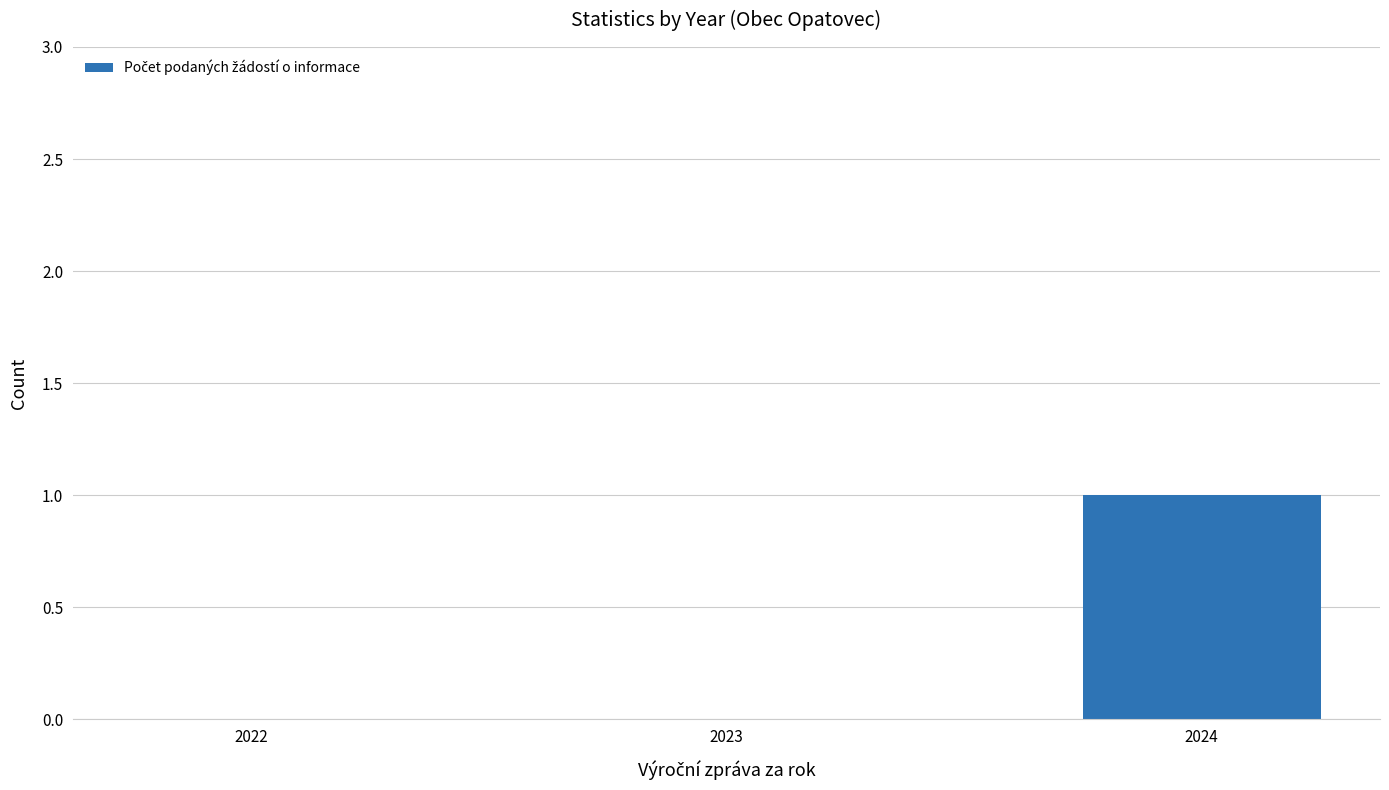

What is the greatest value displayed?

1